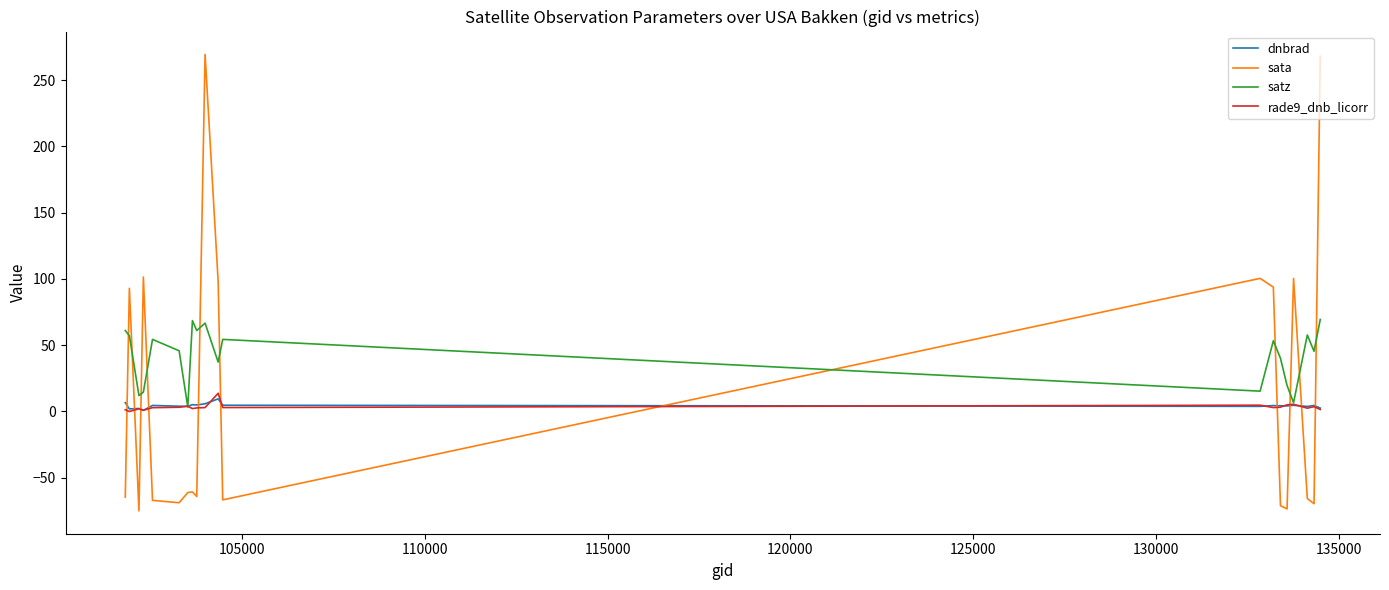

Which series has the widest spread of values?

sata